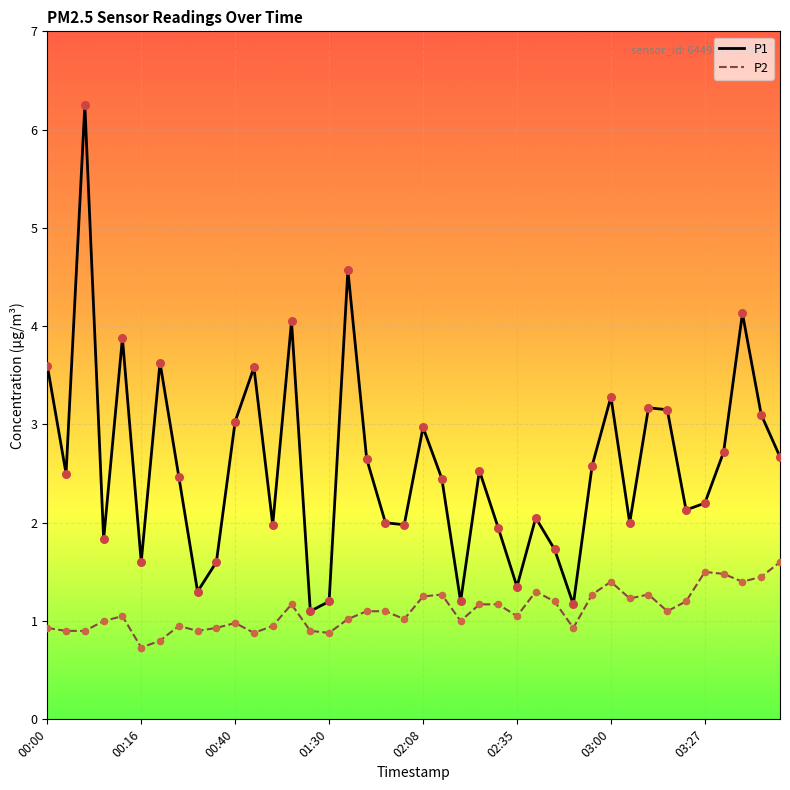

What is the minimum value shown in the chart?

0.7